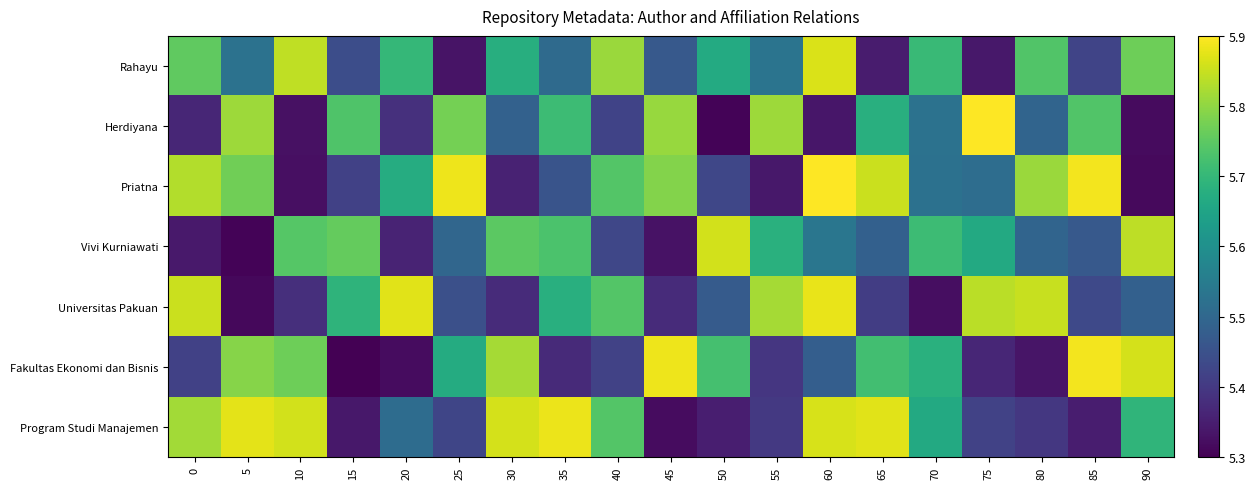

Reading left to right, list all the values displayed in this chart.

Rahayu: 0=5.8	5=5.5	10=5.8	15=5.4	20=5.7	25=5.3	30=5.7	35=5.5	40=5.8	45=5.5	50=5.7	55=5.5	60=5.9	65=5.3	70=5.7	75=5.3	80=5.7	85=5.4	90=5.8
Herdiyana: 0=5.4	5=5.8	10=5.3	15=5.7	20=5.4	25=5.8	30=5.5	35=5.7	40=5.4	45=5.8	50=5.3	55=5.8	60=5.3	65=5.7	70=5.5	75=5.9	80=5.5	85=5.7	90=5.3
Priatna: 0=5.8	5=5.8	10=5.3	15=5.4	20=5.7	25=5.9	30=5.4	35=5.5	40=5.7	45=5.8	50=5.4	55=5.3	60=5.9	65=5.9	70=5.5	75=5.5	80=5.8	85=5.9	90=5.3
Vivi Kurniawati: 0=5.3	5=5.3	10=5.7	15=5.8	20=5.4	25=5.5	30=5.7	35=5.7	40=5.4	45=5.3	50=5.9	55=5.7	60=5.5	65=5.5	70=5.7	75=5.7	80=5.5	85=5.5	90=5.8
Universitas Pakuan: 0=5.9	5=5.3	10=5.4	15=5.7	20=5.9	25=5.4	30=5.4	35=5.7	40=5.7	45=5.4	50=5.5	55=5.8	60=5.9	65=5.4	70=5.3	75=5.8	80=5.8	85=5.4	90=5.5
Fakultas Ekonomi dan Bisnis: 0=5.4	5=5.8	10=5.8	15=5.3	20=5.3	25=5.7	30=5.8	35=5.4	40=5.4	45=5.9	50=5.7	55=5.4	60=5.5	65=5.7	70=5.7	75=5.4	80=5.3	85=5.9	90=5.9
Program Studi Manajemen: 0=5.8	5=5.9	10=5.9	15=5.3	20=5.5	25=5.4	30=5.9	35=5.9	40=5.7	45=5.3	50=5.3	55=5.4	60=5.9	65=5.9	70=5.7	75=5.4	80=5.4	85=5.3	90=5.7